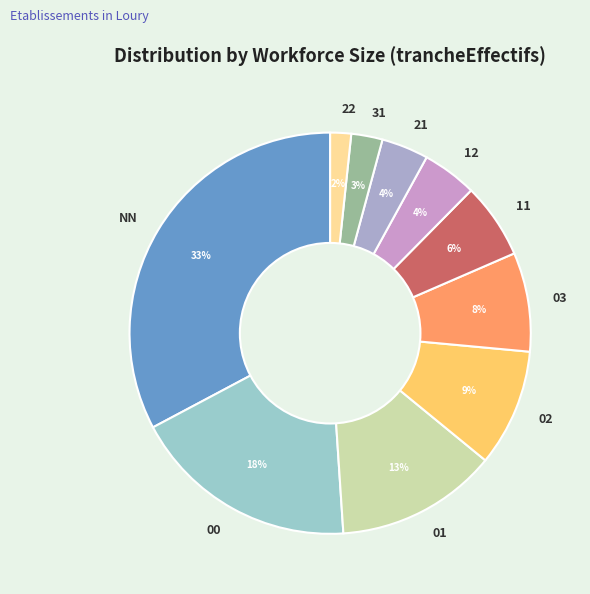

To the nearest percent, what percentage of the pie is 22?

2%